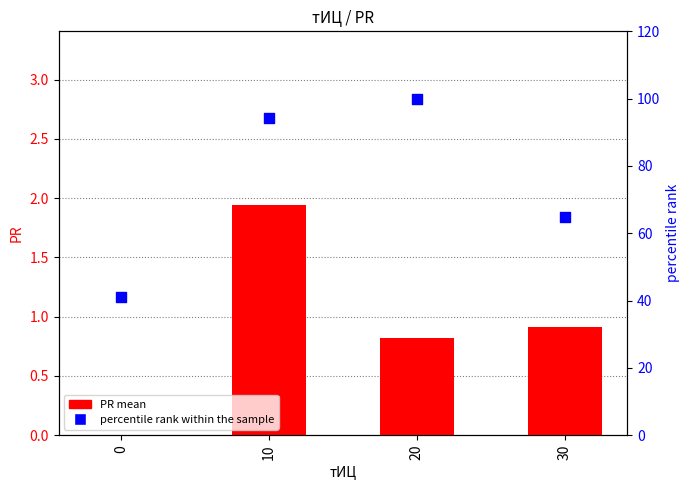

What are all the series names shown in the legend?

PR mean, percentile rank within the sample